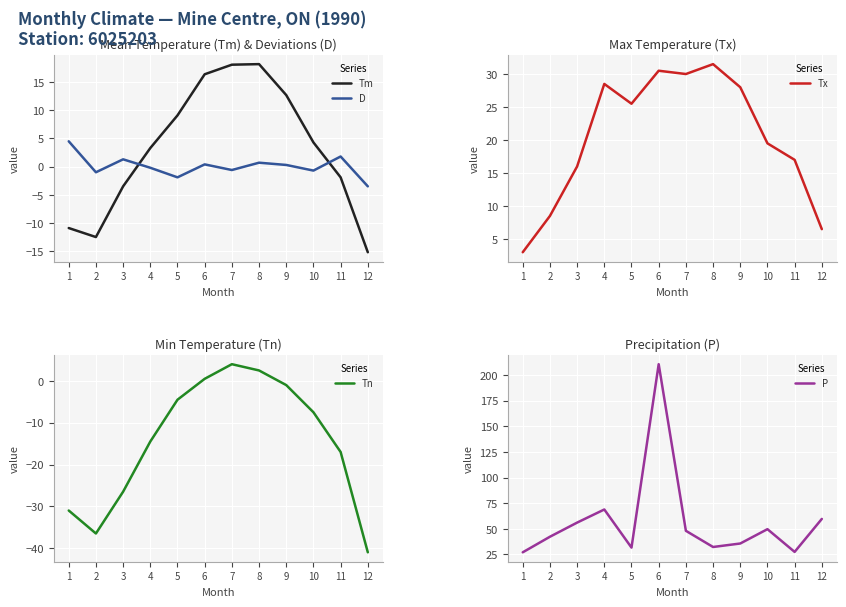

At which category does the chart reach its minimum across all series?

12